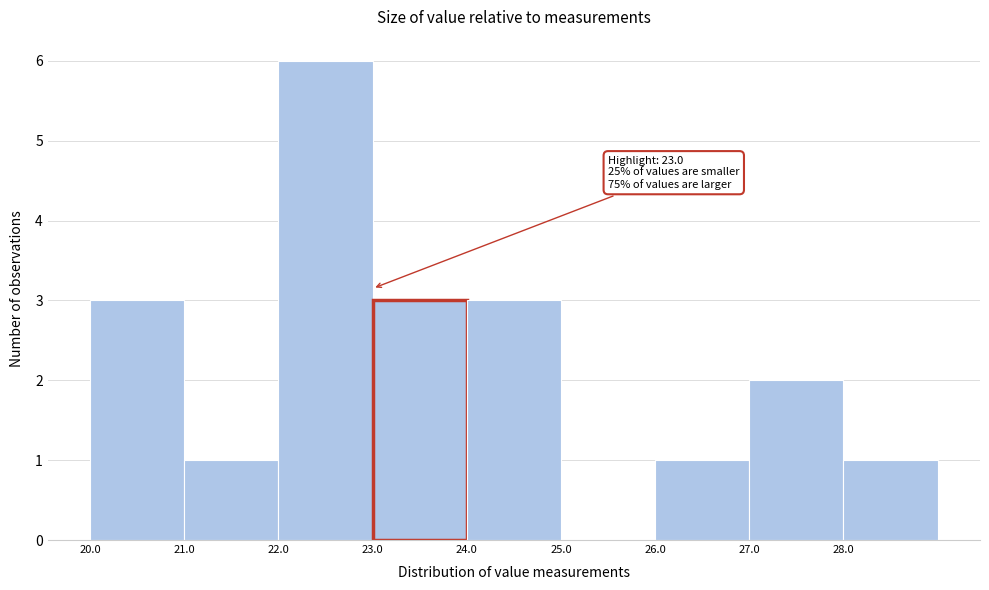

Which range on the x-axis has the tallest bar?

22 to 23